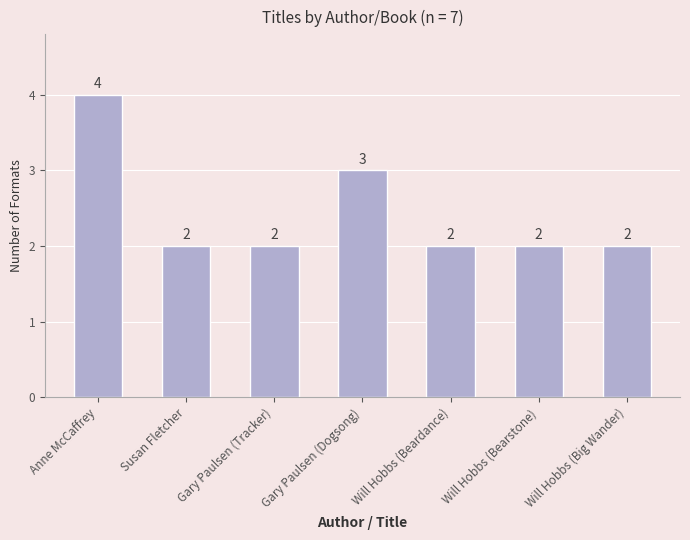

The value at Susan Fletcher is 2. True or false?

True